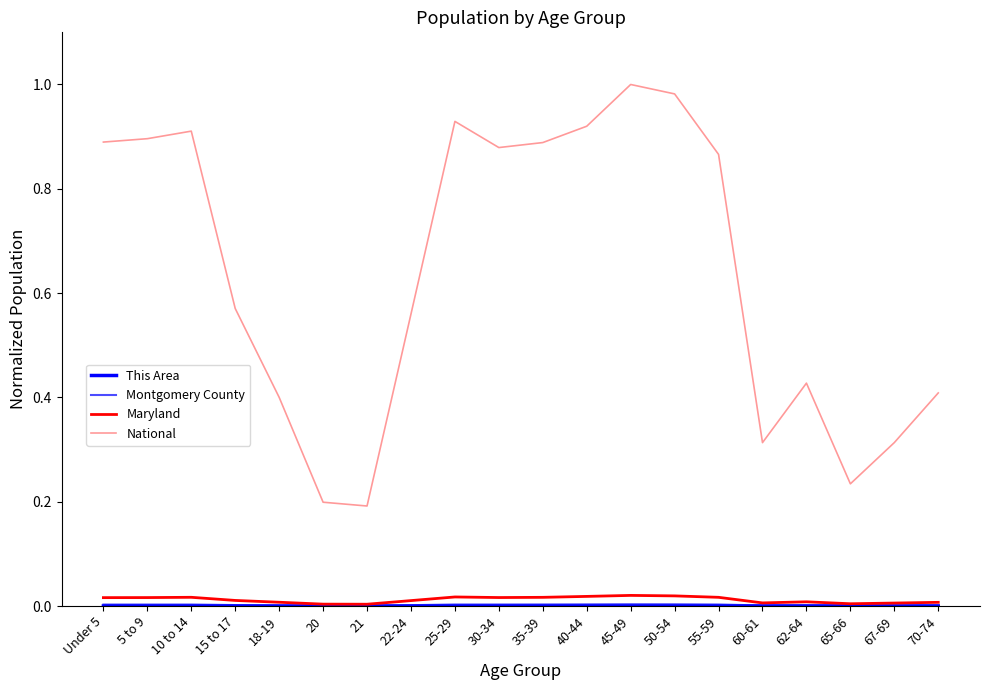

The value of Montgomery County at 65-66 is 0.0. True or false?

False